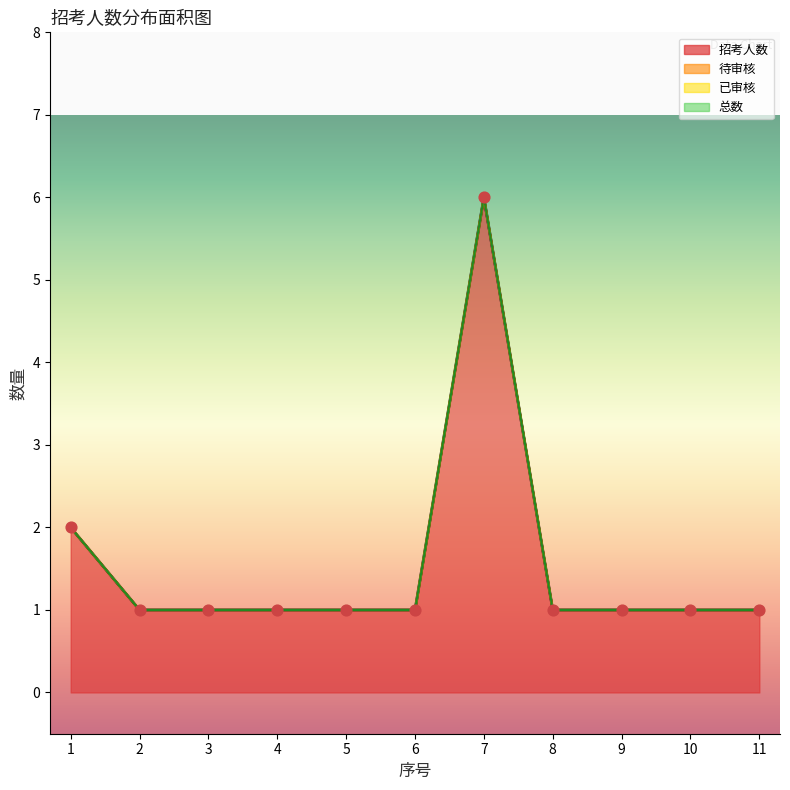

Which series has the largest total across all categories?

招考人数